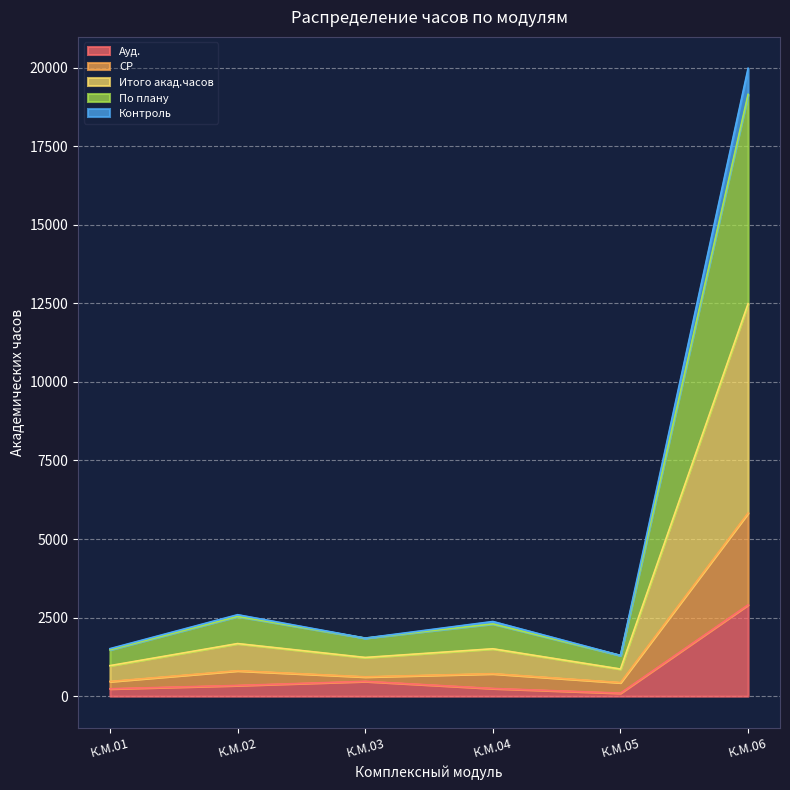

True or false: По плану has a value of 1520.7 at К.М.01.

False